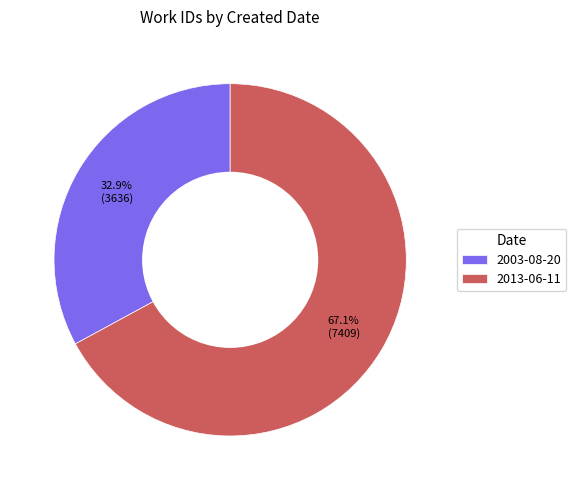

To the nearest percent, what is the combined percentage of 2013-06-11 and 2003-08-20?

100%